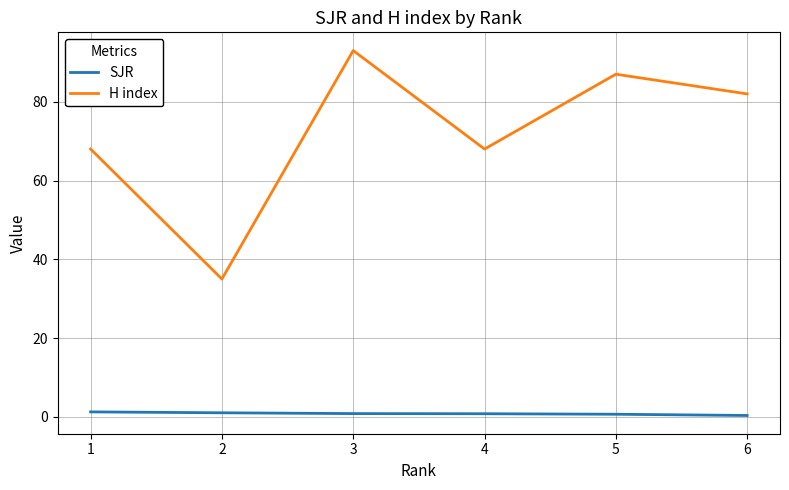

At which label does H index reach its minimum?

2